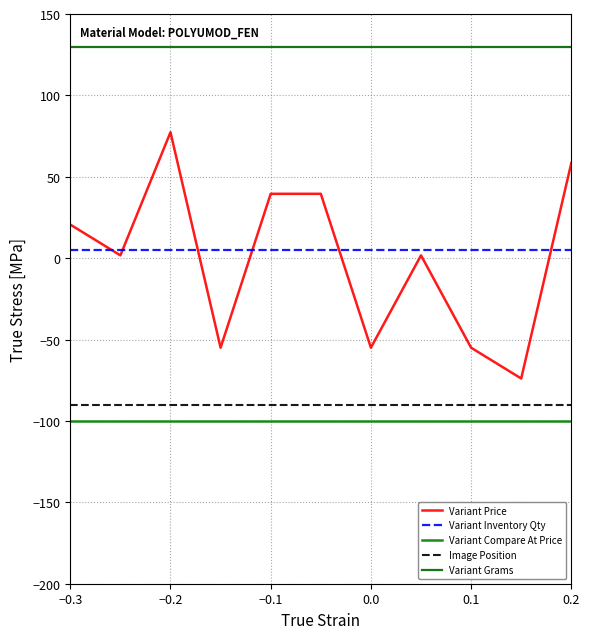

Does the chart display data point markers on the line(s)?

No